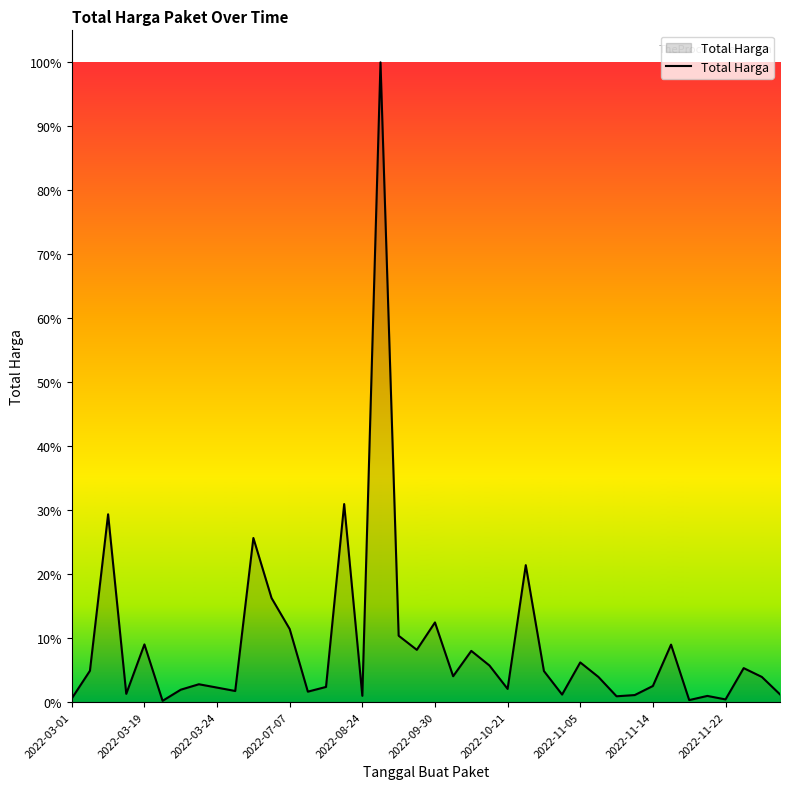

Which category has the highest value across all series?

17